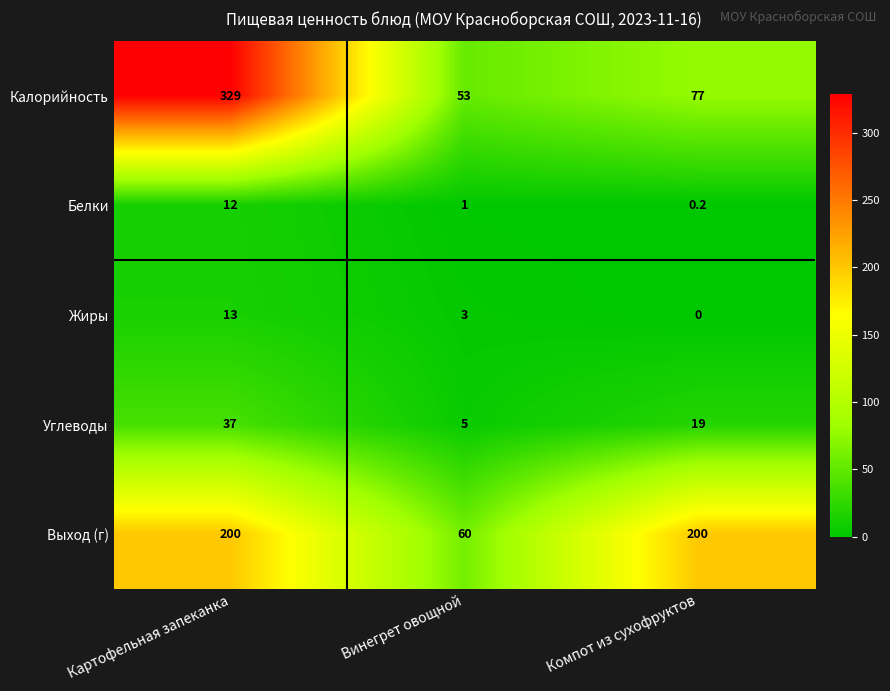

What is the total value across all series at Винегрет овощной?

122.0